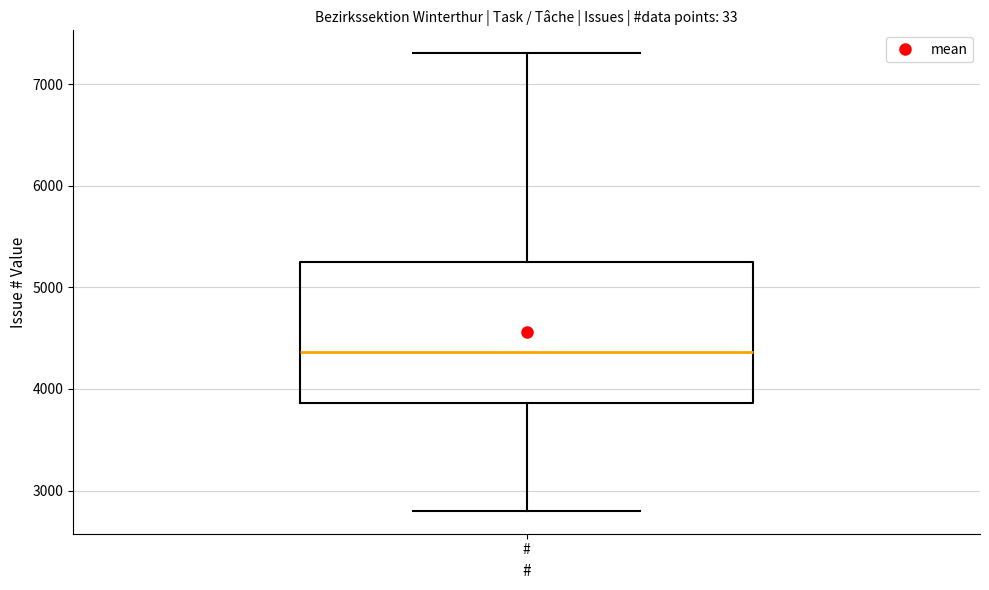

Transcribe this box plot: give where the median line is, the range the box spans, and where the two whiskers end, as read against the y-axis. The values are not printed on the chart, so give them approximately, as read against the axis.

median 4400, box 3900 to 5200, whiskers 2800 to 7300